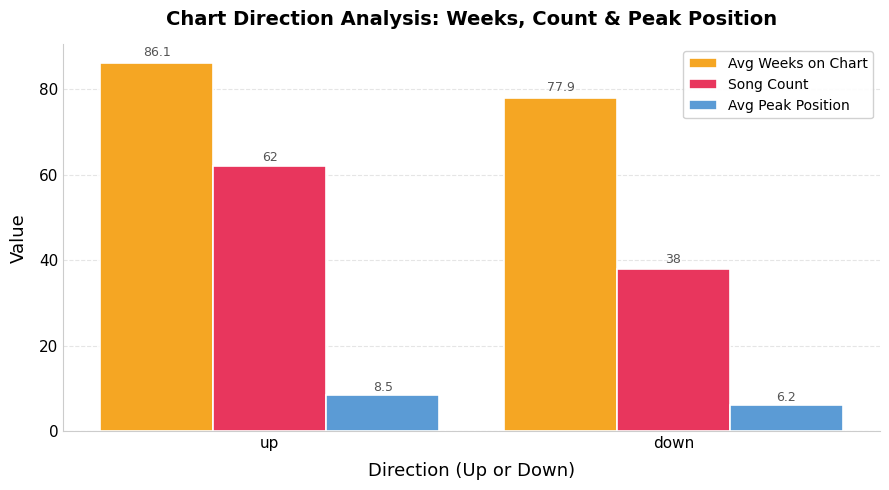

What are all the series names shown in the legend?

Avg Weeks on Chart, Song Count, Avg Peak Position